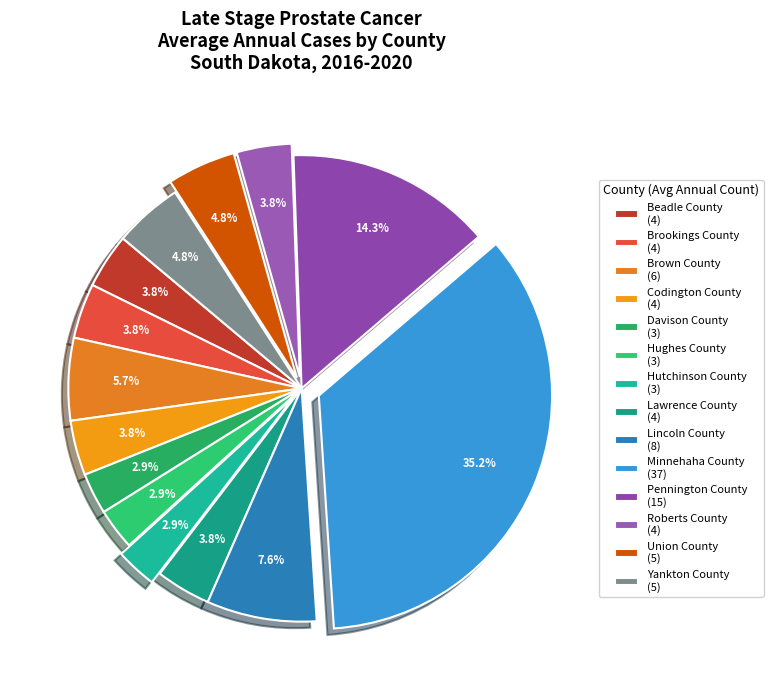

Which category has the biggest portion of the pie?

Minnehaha County